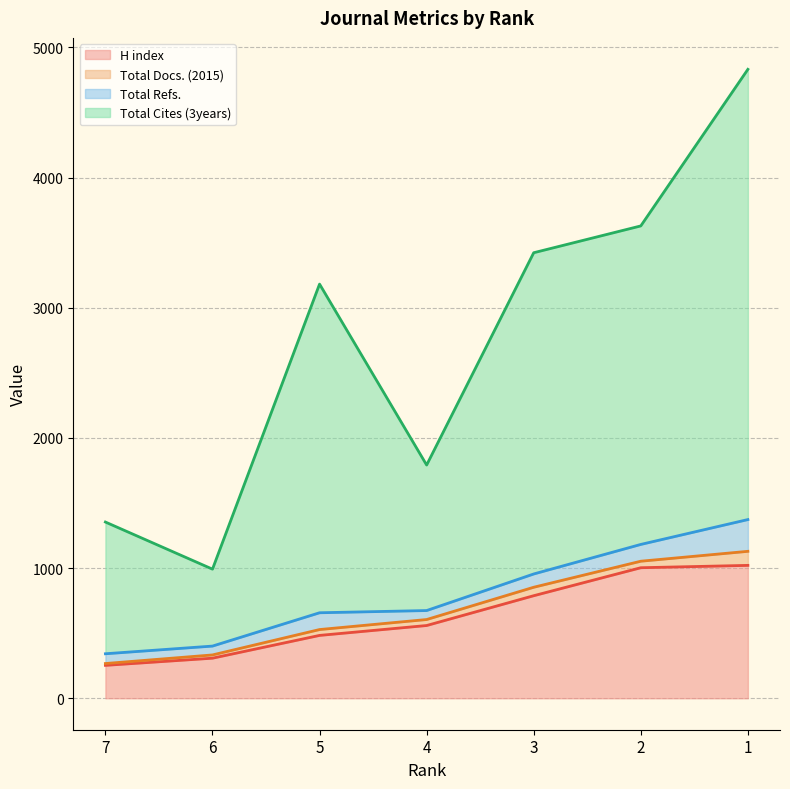

True or false: H index has a value of 559 at 4.

True